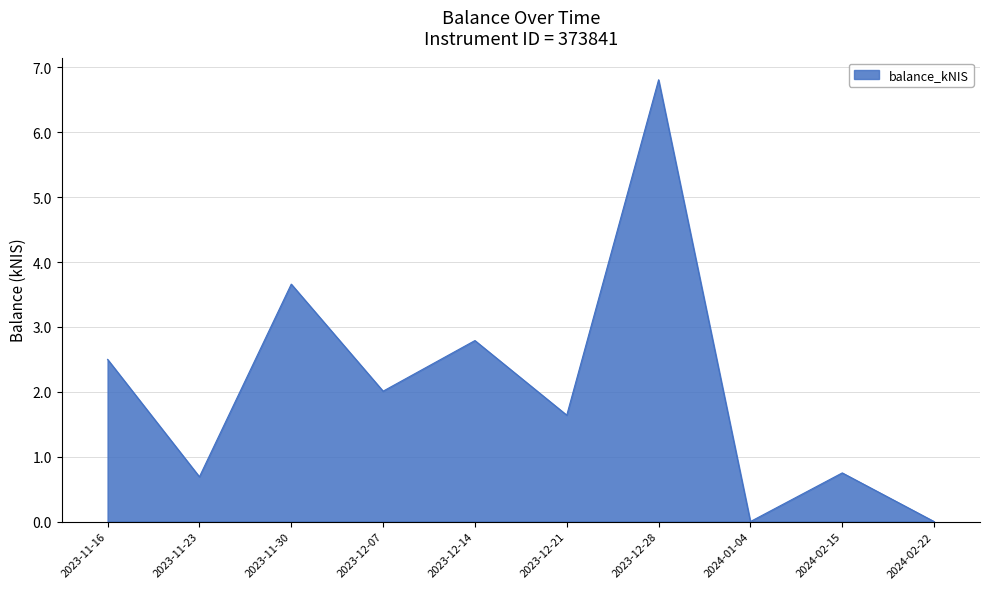

Where does the data first go above 2?

2023-11-16